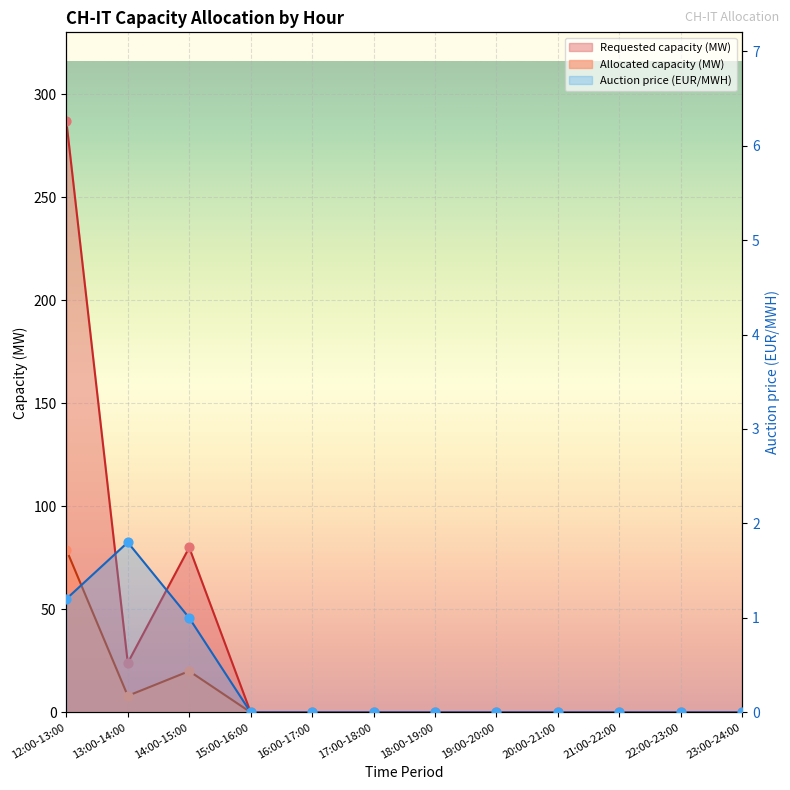

At which category is the sum across all series the highest?

12:00-13:00